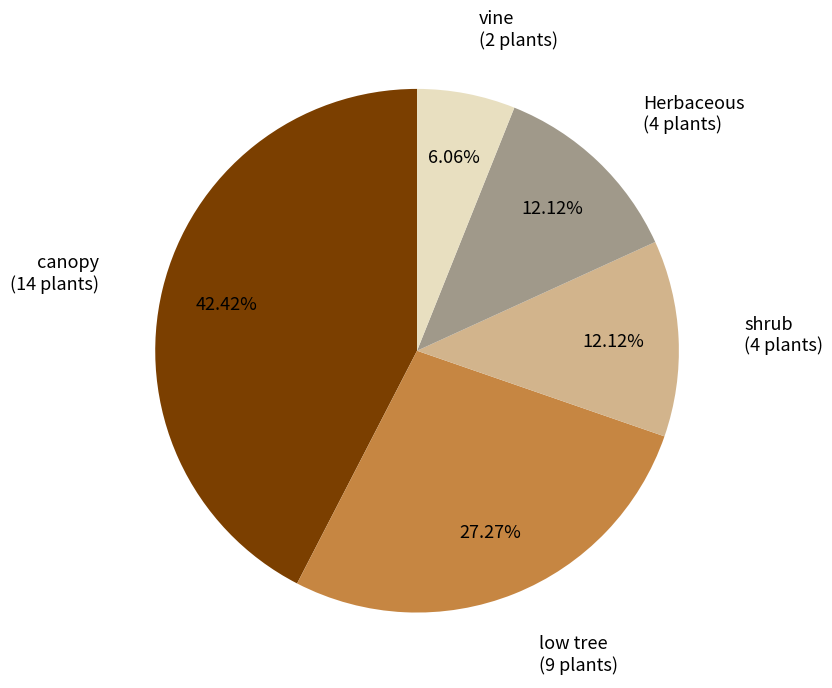

Does any single category account for the majority?

No